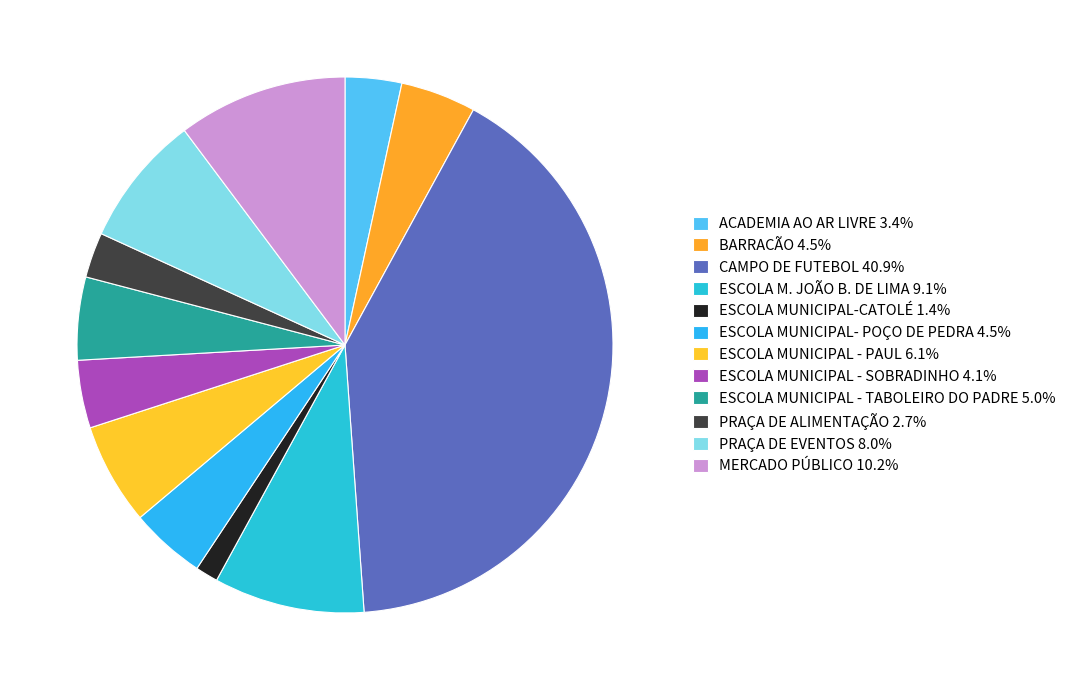

To the nearest percent, what is the difference between the ESCOLA MUNICIPAL - SOBRADINHO and ESCOLA M. JOÃO B. DE LIMA slice percentages?

5%